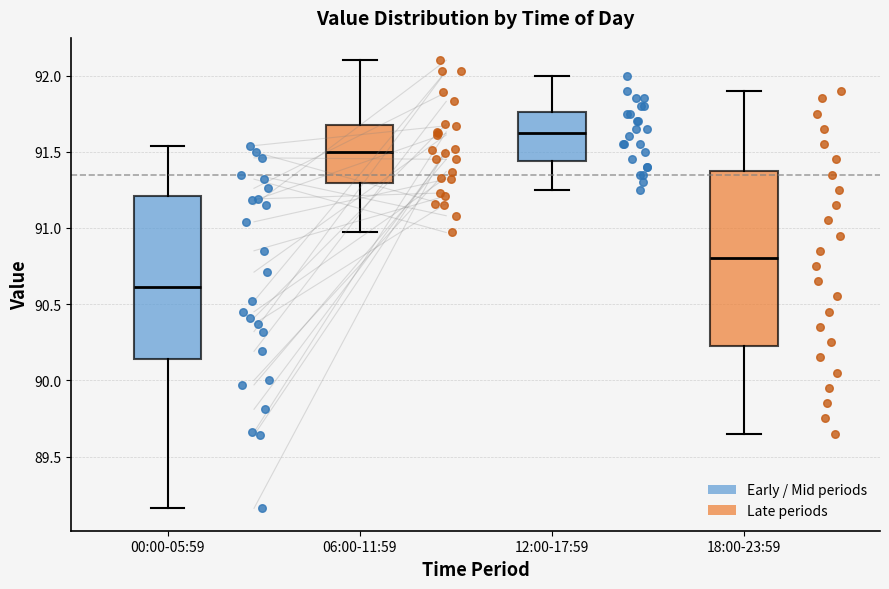

Reading left to right, read every box against the y-axis: the position of its median line, the range the box covers, and the ends of its whiskers. The values are not printed on the chart, so give them approximately, as read against the axis.

00:00-05:59: median 90.60, box 90.15 to 91.20, whiskers 89.15 to 91.55
06:00-11:59: median 91.50, box 91.30 to 91.65, whiskers 90.95 to 92.10
12:00-17:59: median 91.65, box 91.45 to 91.75, whiskers 91.25 to 92.00
18:00-23:59: median 90.80, box 90.25 to 91.40, whiskers 89.65 to 91.90